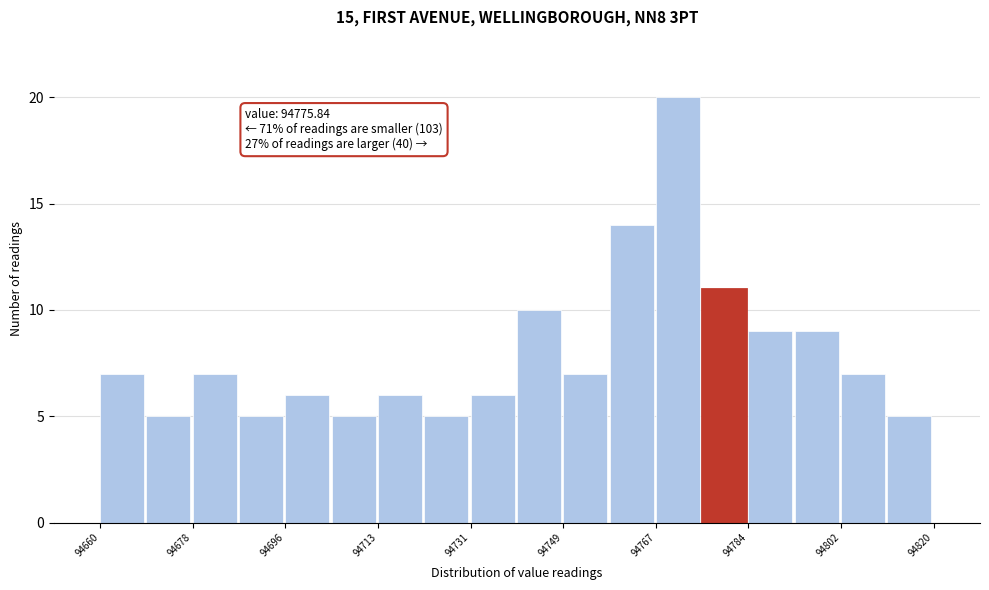

Over which range of the x-axis is the bar tallest?

94766 to 94776